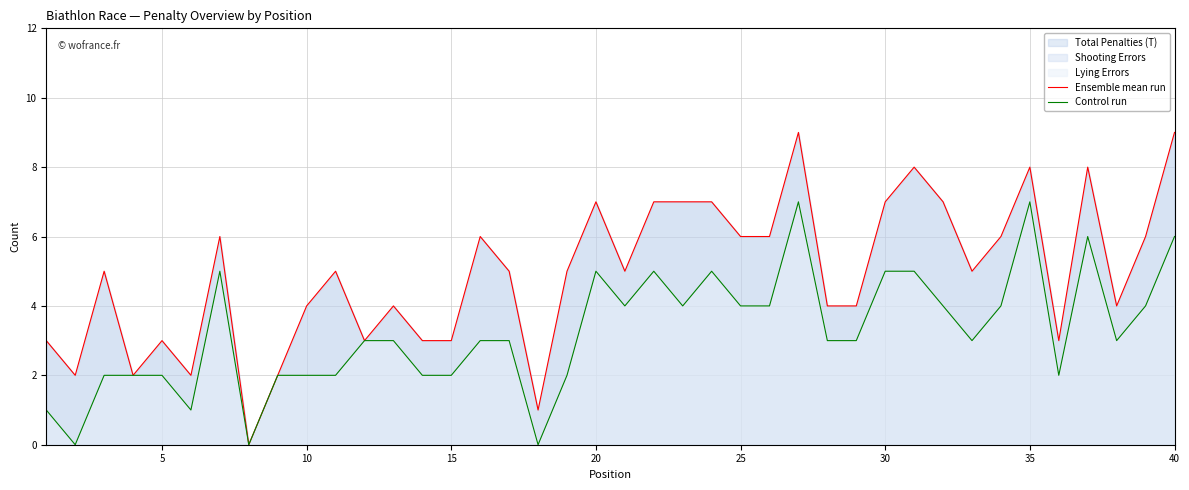

The value of Ensemble mean run at 40 is 6. True or false?

False